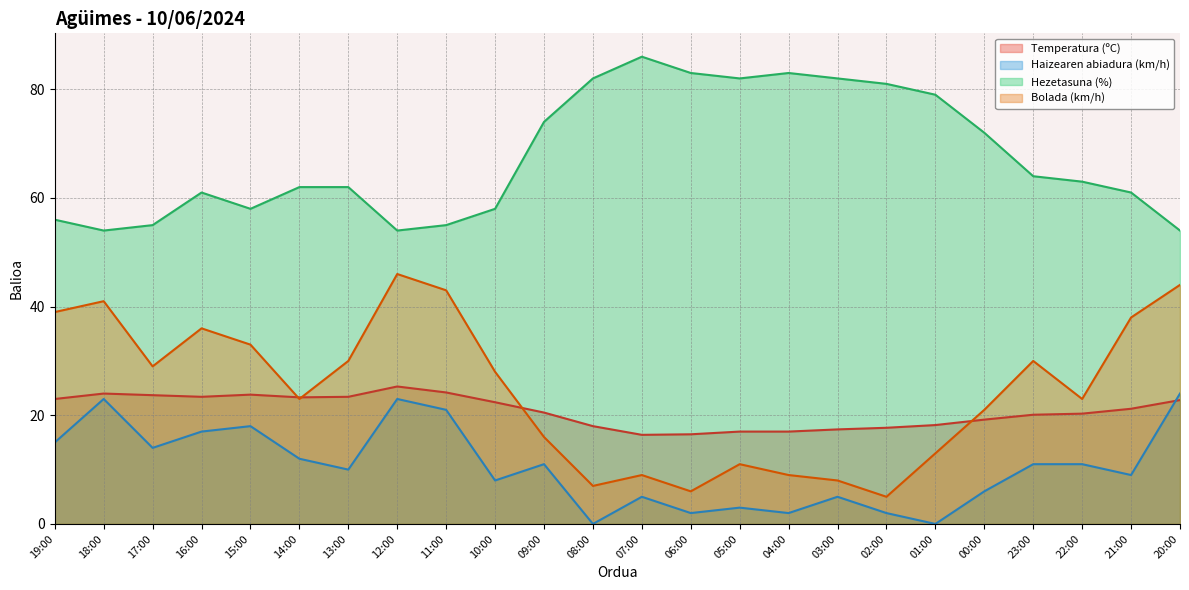

Where does the Bolada (km/h) series first go above 28?

19:00